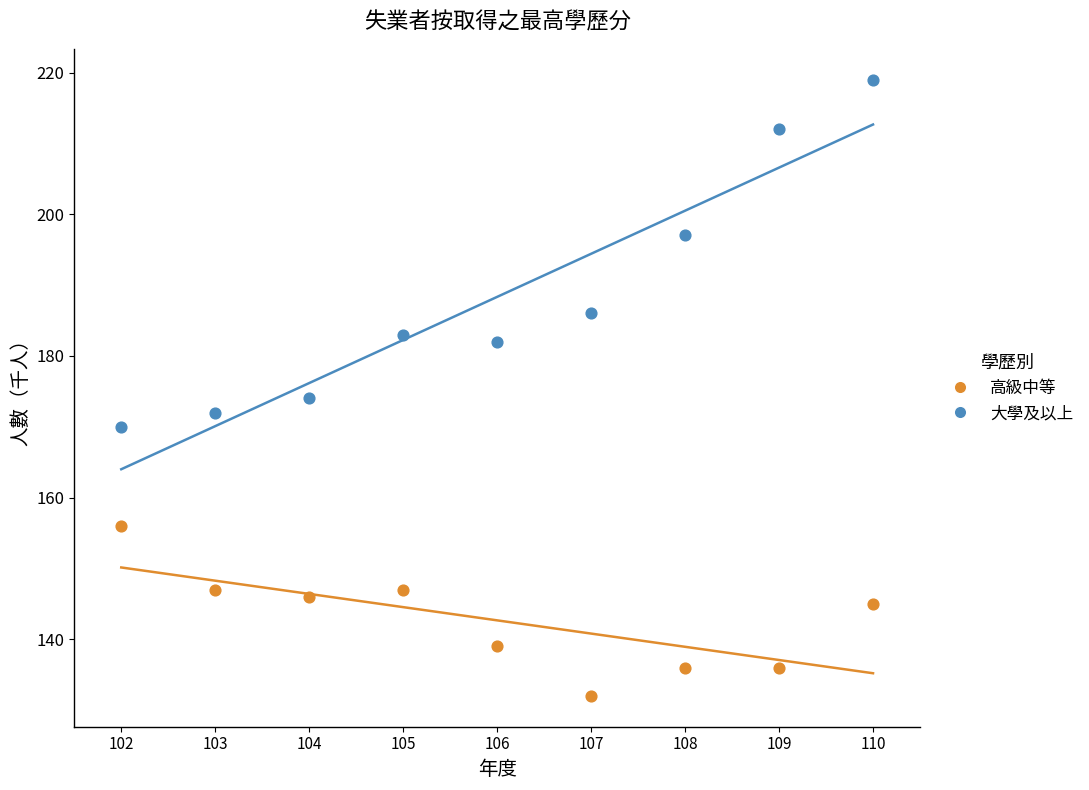

Across all data points, what is the range of Y values (max minus min)?

87